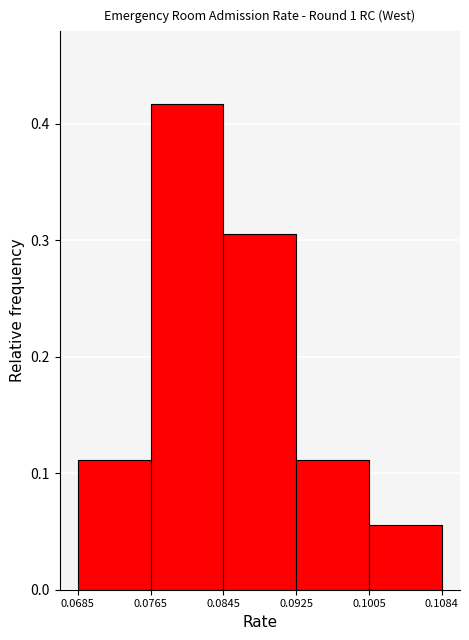

How tall is the bar that spans 0.0765 to 0.0845 on the x-axis? The values are not printed on the chart, so give them approximately, as read against the axis.

0.42